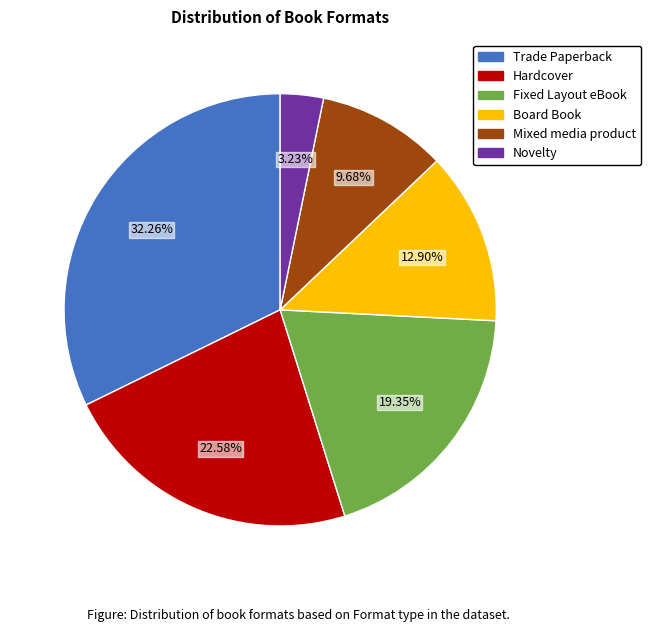

What percentage is the Fixed Layout eBook slice, to the nearest percent?

19%